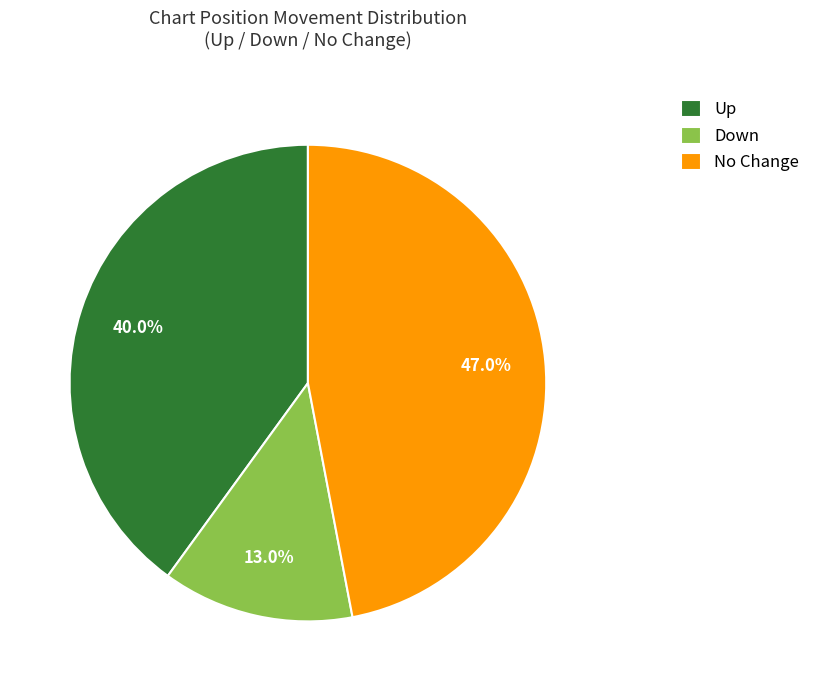

To the nearest percent, what is the difference between the largest and smallest slice percentages?

34%